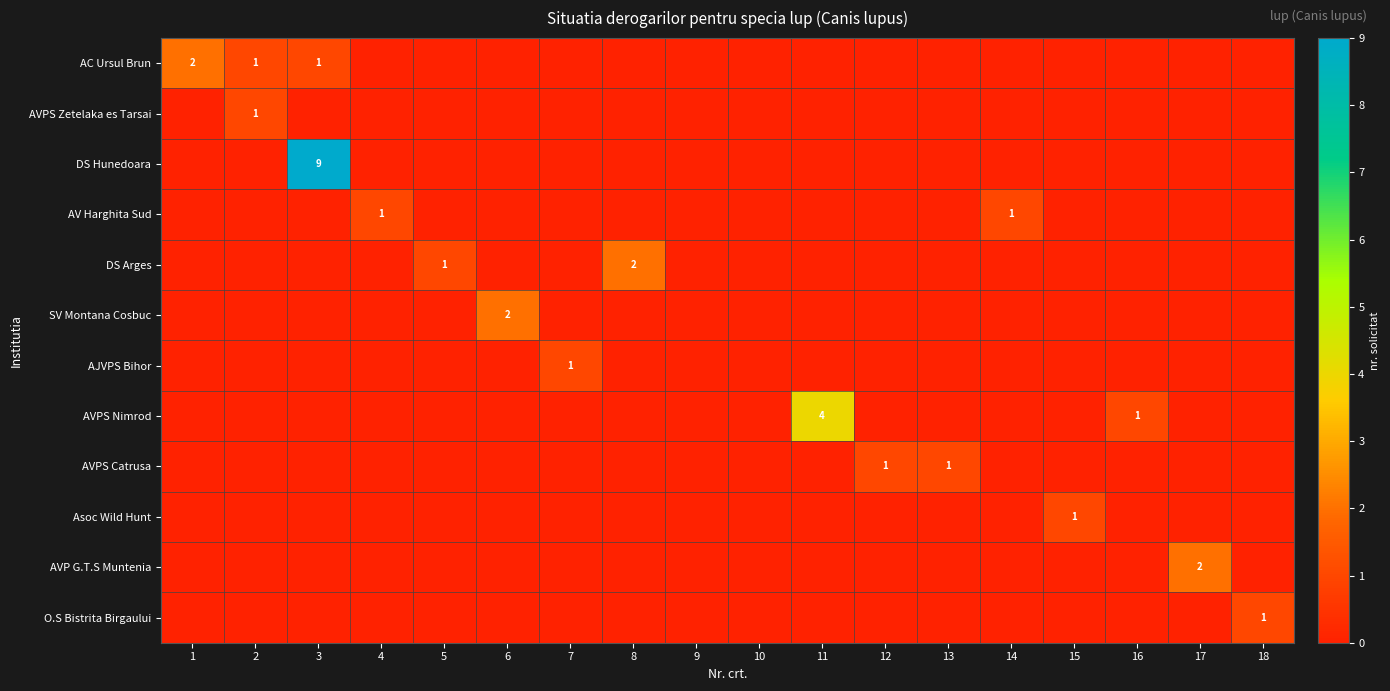

At which label is AVPS Catrusa closest to 0?

1